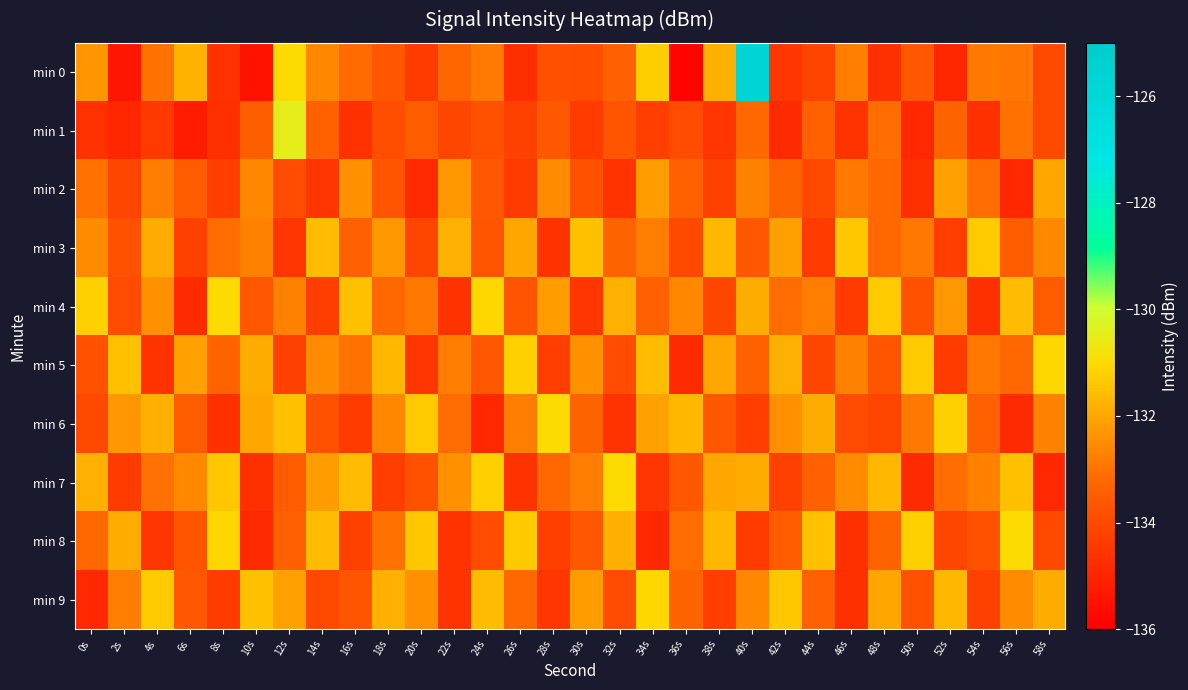

Reading right to left, extract all data points from this chart.

min 0: 58s=-134.1	56s=-132.9	54s=-132.9	52s=-135.0	50s=-133.6	48s=-134.7	46s=-132.8	44s=-134.1	42s=-134.5	40s=-125.7	38s=-131.8	36s=-135.8	34s=-131.3	32s=-133.4	30s=-133.9	28s=-133.8	26s=-134.7	24s=-132.8	22s=-133.2	20s=-134.4	18s=-133.7	16s=-133.1	14s=-132.6	12s=-131.0	10s=-135.5	8s=-134.7	6s=-131.8	4s=-133.0	2s=-135.4	0s=-132.3
min 1: 58s=-134.0	56s=-133.0	54s=-134.7	52s=-133.3	50s=-134.9	48s=-133.1	46s=-134.6	44s=-133.4	42s=-134.8	40s=-133.2	38s=-134.5	36s=-133.9	34s=-134.3	32s=-133.7	30s=-134.4	28s=-133.6	26s=-134.2	24s=-133.8	22s=-134.1	20s=-133.5	18s=-133.9	16s=-134.6	14s=-133.4	12s=-130.5	10s=-133.4	8s=-134.7	6s=-135.2	4s=-134.4	2s=-134.9	0s=-134.6
min 2: 58s=-132.0	56s=-134.9	54s=-133.1	52s=-132.1	50s=-134.7	48s=-133.2	46s=-132.9	44s=-134.0	42s=-133.3	40s=-132.7	38s=-134.2	36s=-133.4	34s=-132.2	32s=-134.6	30s=-133.8	28s=-132.5	26s=-134.4	24s=-133.6	22s=-132.3	20s=-134.8	18s=-133.7	16s=-132.4	14s=-134.5	12s=-133.9	10s=-132.6	8s=-134.3	6s=-133.5	4s=-132.8	2s=-134.1	0s=-133.0
min 3: 58s=-132.6	56s=-133.5	54s=-131.3	52s=-134.3	50s=-132.9	48s=-133.2	46s=-131.4	44s=-134.4	42s=-132.1	40s=-133.6	38s=-131.7	36s=-134.0	34s=-132.8	32s=-133.3	30s=-131.5	28s=-134.6	26s=-132.0	24s=-133.7	22s=-131.8	20s=-134.1	18s=-132.3	16s=-133.4	14s=-131.6	12s=-134.5	10s=-132.7	8s=-133.1	6s=-134.2	4s=-131.9	2s=-133.8	0s=-132.5
min 4: 58s=-133.5	56s=-131.6	54s=-134.7	52s=-132.3	50s=-133.8	48s=-131.3	46s=-134.4	44s=-132.8	42s=-133.1	40s=-131.9	38s=-134.1	36s=-132.6	34s=-133.4	32s=-131.8	30s=-134.5	28s=-132.2	26s=-133.7	24s=-131.1	22s=-134.6	20s=-132.9	18s=-133.2	16s=-131.5	14s=-134.3	12s=-132.7	10s=-133.6	8s=-131.0	6s=-134.8	4s=-132.4	2s=-133.9	0s=-131.2
min 5: 58s=-131.1	56s=-133.2	54s=-132.9	52s=-134.4	50s=-131.3	48s=-133.7	46s=-132.7	44s=-134.1	42s=-131.8	40s=-133.4	38s=-132.0	36s=-134.8	34s=-131.6	32s=-133.9	30s=-132.4	28s=-134.3	26s=-131.2	24s=-133.6	22s=-132.8	20s=-134.5	18s=-131.7	16s=-133.0	14s=-132.5	12s=-134.2	10s=-131.9	8s=-133.3	6s=-132.1	4s=-134.6	2s=-131.5	0s=-133.8
min 6: 58s=-132.7	56s=-134.8	54s=-133.4	52s=-131.2	50s=-132.9	48s=-134.1	46s=-133.9	44s=-131.9	42s=-132.4	40s=-134.3	38s=-133.6	36s=-131.7	34s=-132.1	32s=-134.6	30s=-133.3	28s=-131.0	26s=-132.8	24s=-134.9	22s=-133.1	20s=-131.3	18s=-132.6	16s=-134.4	14s=-133.8	12s=-131.5	10s=-132.0	8s=-134.7	6s=-133.5	4s=-131.8	2s=-132.3	0s=-134.0
min 7: 58s=-134.9	56s=-131.5	54s=-132.7	52s=-133.1	50s=-134.8	48s=-131.7	46s=-132.5	44s=-133.4	42s=-134.2	40s=-131.9	38s=-132.0	36s=-133.6	34s=-134.5	32s=-131.0	30s=-132.8	28s=-133.2	26s=-134.6	24s=-131.2	22s=-132.4	20s=-133.8	18s=-134.3	16s=-131.6	14s=-132.2	12s=-133.5	10s=-134.7	8s=-131.4	6s=-132.6	4s=-133.0	2s=-134.4	0s=-131.8
min 8: 58s=-134.0	56s=-131.0	54s=-133.8	52s=-134.1	50s=-131.2	48s=-133.3	46s=-134.7	44s=-131.5	42s=-133.5	40s=-134.4	38s=-131.7	36s=-133.1	34s=-134.9	32s=-131.8	30s=-133.6	28s=-134.3	26s=-131.3	24s=-133.9	22s=-134.6	20s=-131.4	18s=-133.0	16s=-134.2	14s=-131.6	12s=-133.4	10s=-134.8	8s=-131.1	6s=-133.7	4s=-134.5	2s=-131.9	0s=-133.2
min 9: 58s=-131.9	56s=-132.5	54s=-134.2	52s=-131.7	50s=-133.8	48s=-132.0	46s=-134.7	44s=-133.4	42s=-131.4	40s=-132.6	38s=-134.3	36s=-133.3	34s=-131.1	32s=-133.9	30s=-132.2	28s=-134.5	26s=-133.2	24s=-131.6	22s=-134.6	20s=-132.4	18s=-131.8	16s=-133.7	14s=-134.0	12s=-132.1	10s=-131.5	8s=-134.4	6s=-133.6	4s=-131.3	2s=-132.8	0s=-134.9